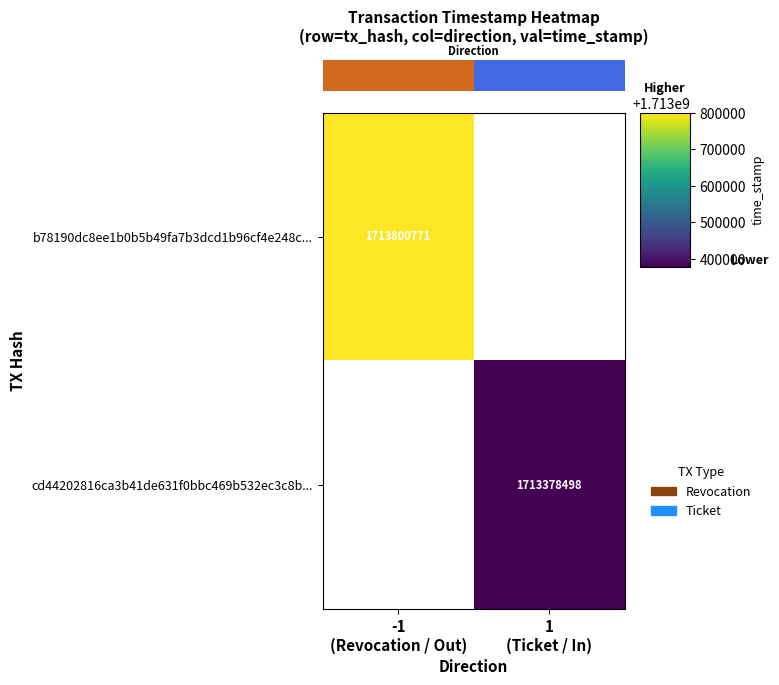

What value does the row_0 series have at -1
(Revocation / Out)?

1713800771.0